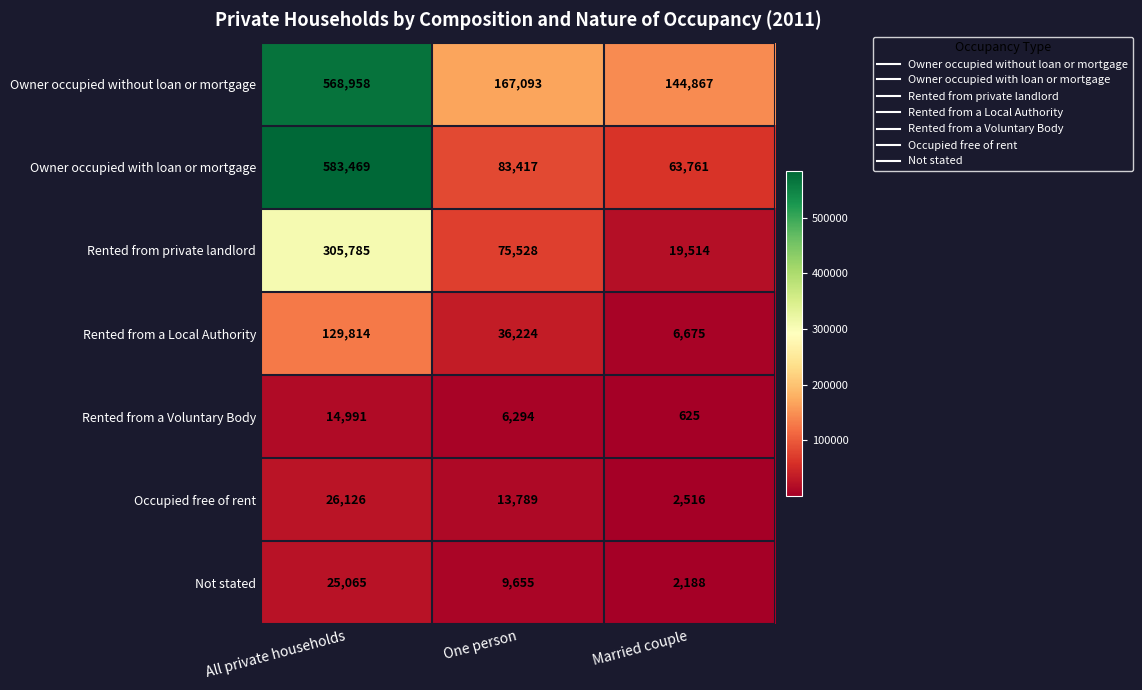

What is the difference between the highest and lowest values at All private households?

568478